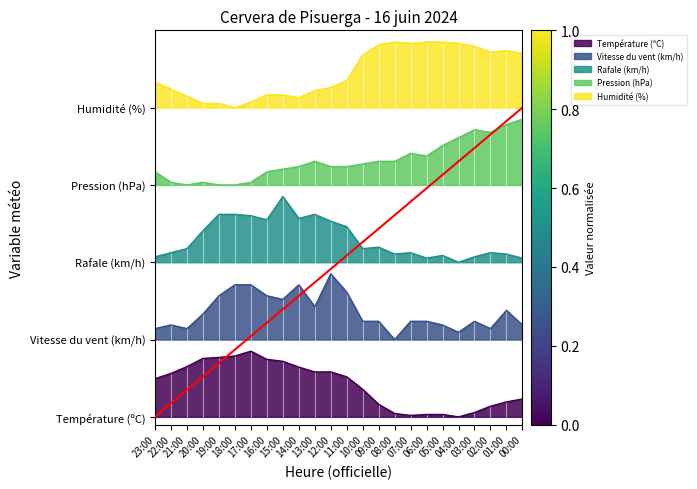

Between 08:00 and 19:00, which is larger?

19:00